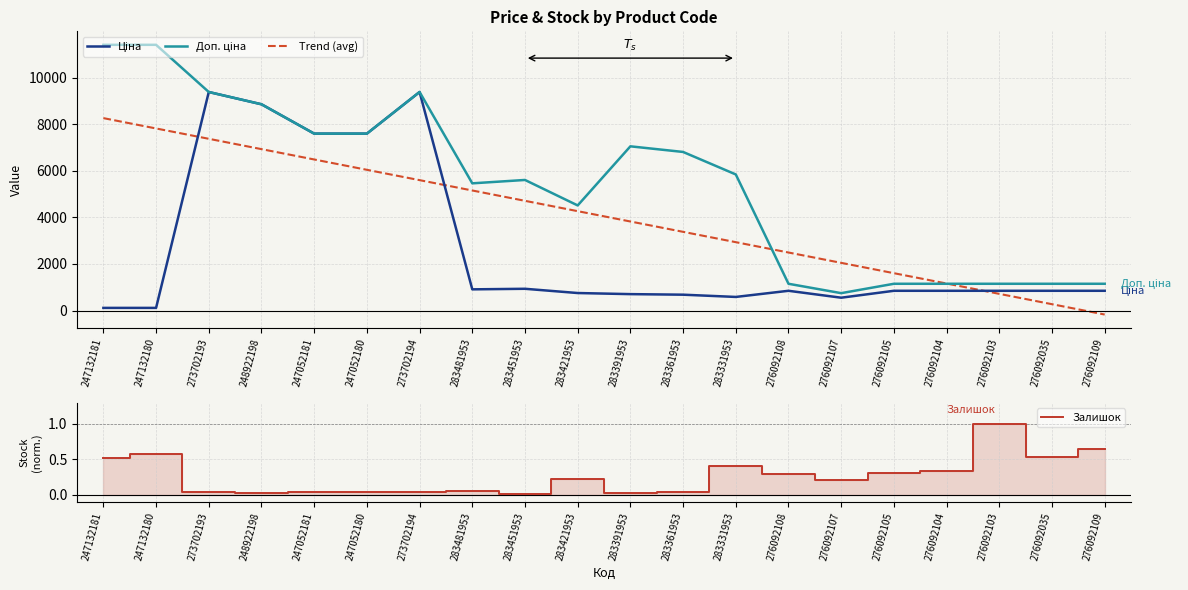

Which has a higher value, 283331953 or 276092107?

283331953